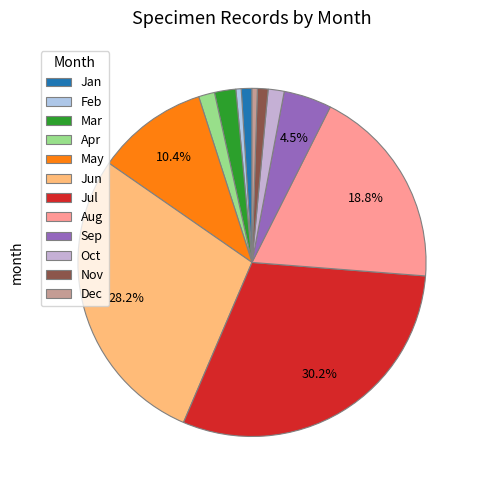

Count the number of slices in the pie.

12